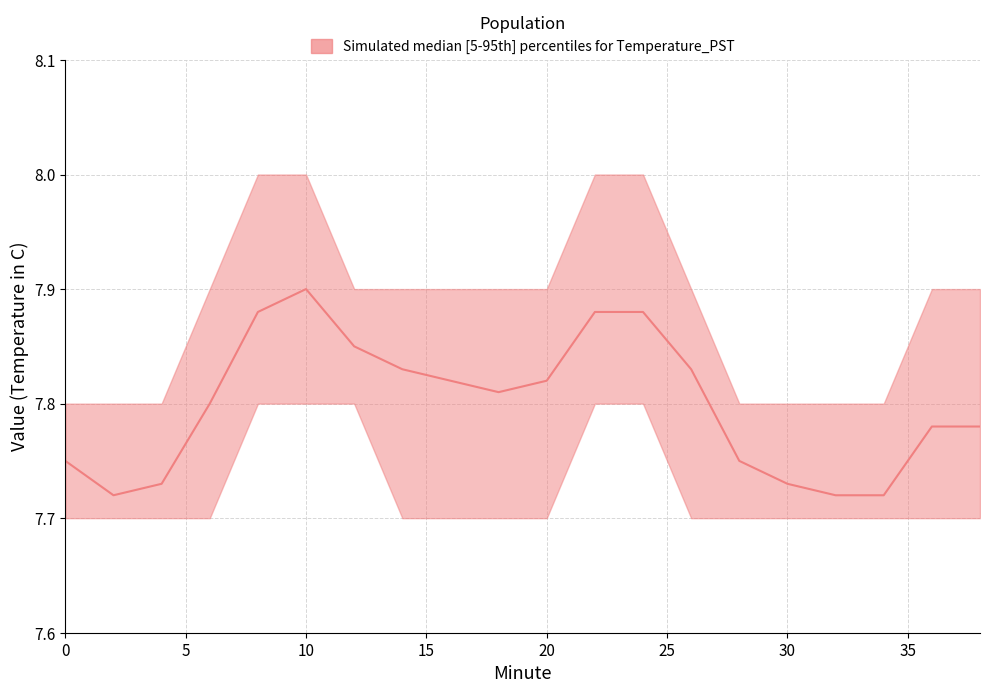

At which category is the sum across all series the highest?

10